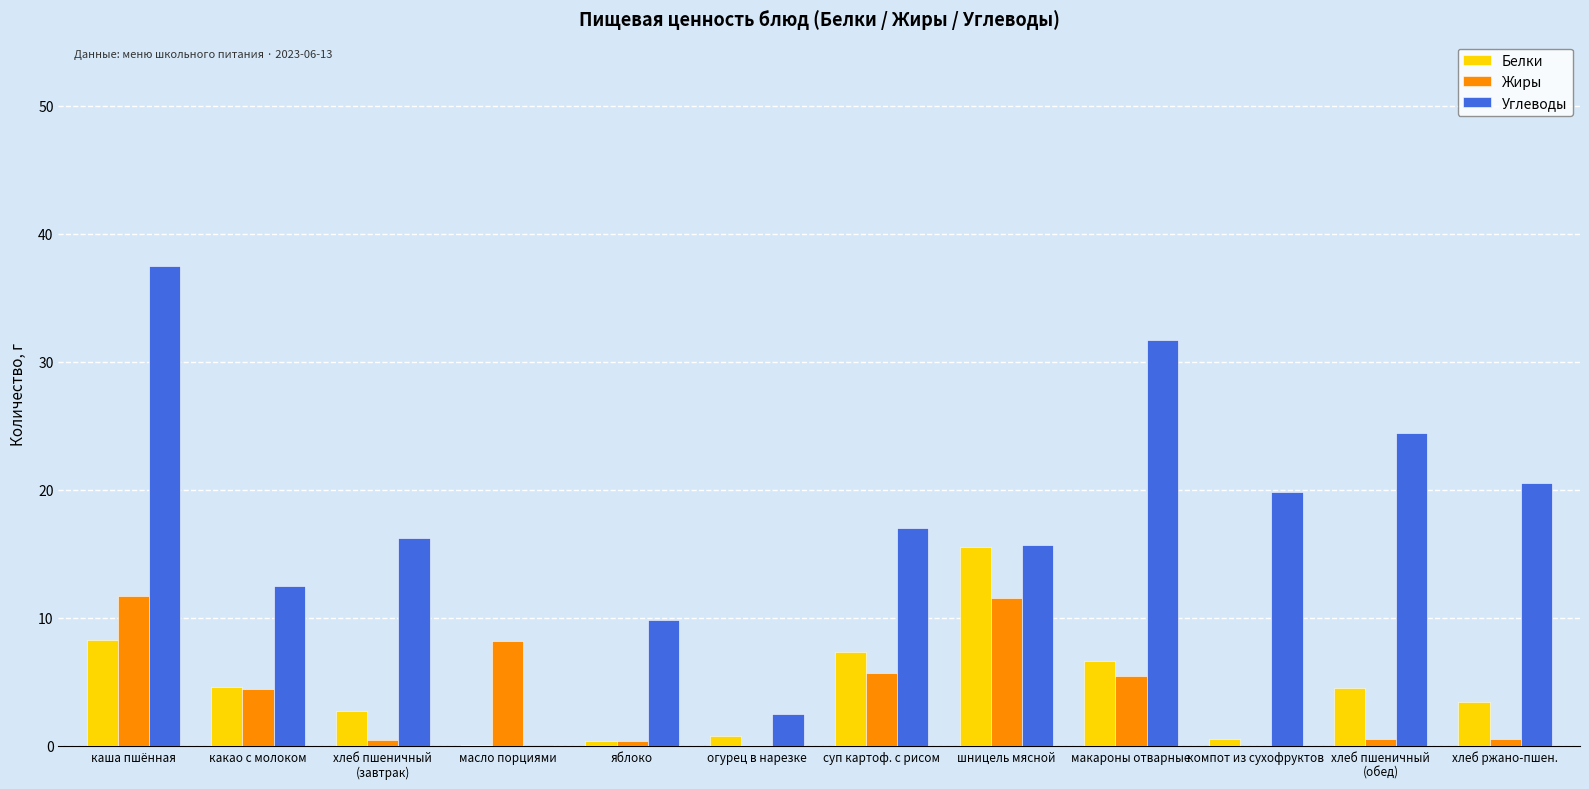

Between каша пшённая and хлеб ржано-пшен., which series saw the biggest shift?

Углеводы